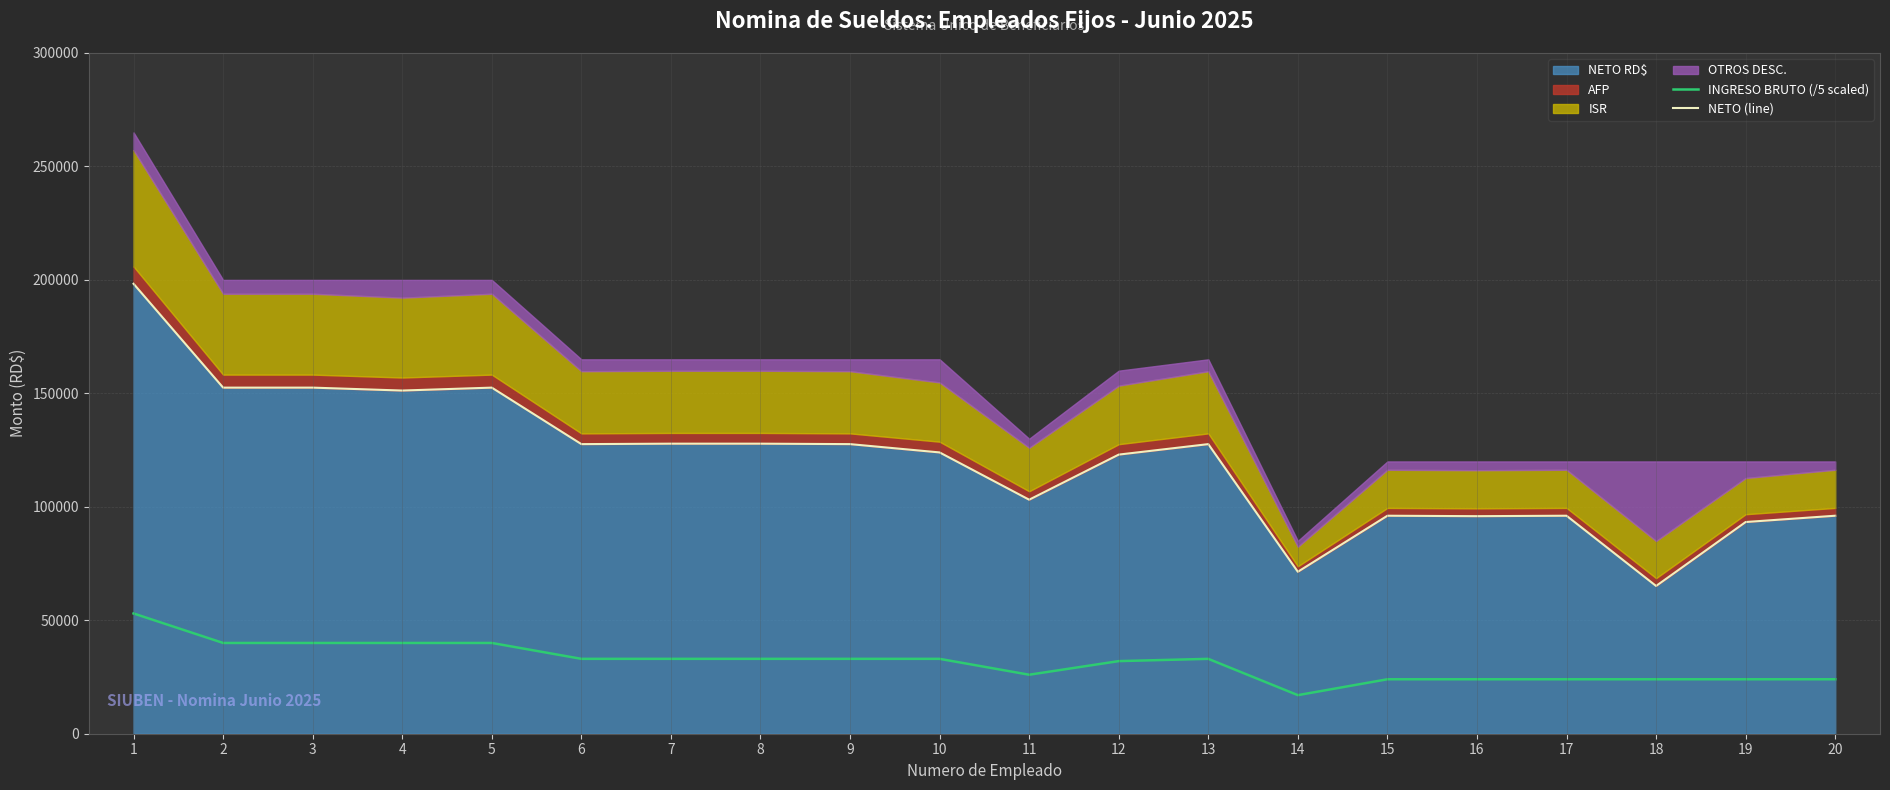

The NETO (line) series shows 65197.0 at 7. True or false?

False